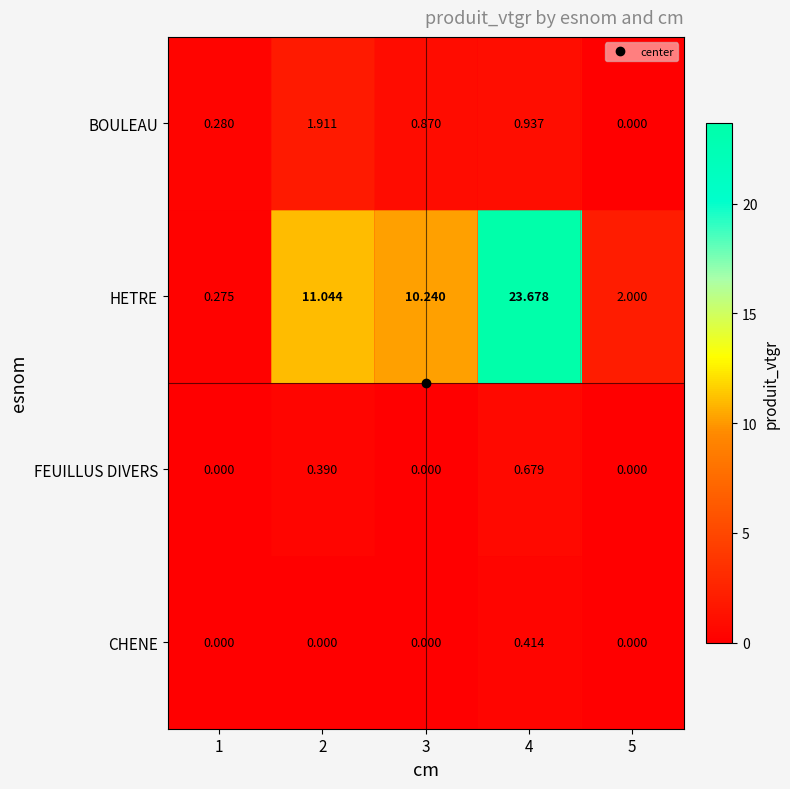

Which series has the largest total across all categories?

HETRE